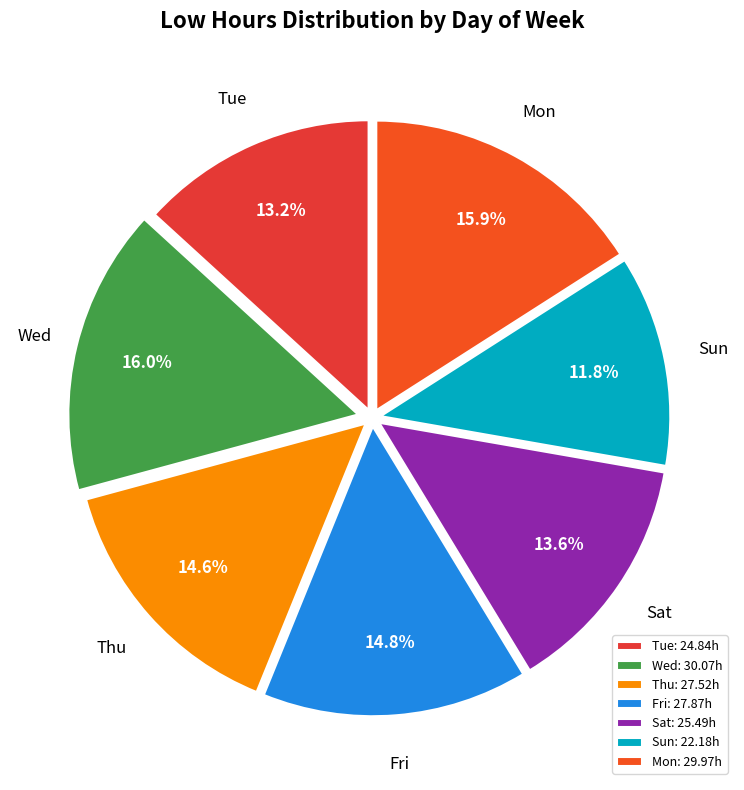

To the nearest percent, what is the average slice percentage?

14%